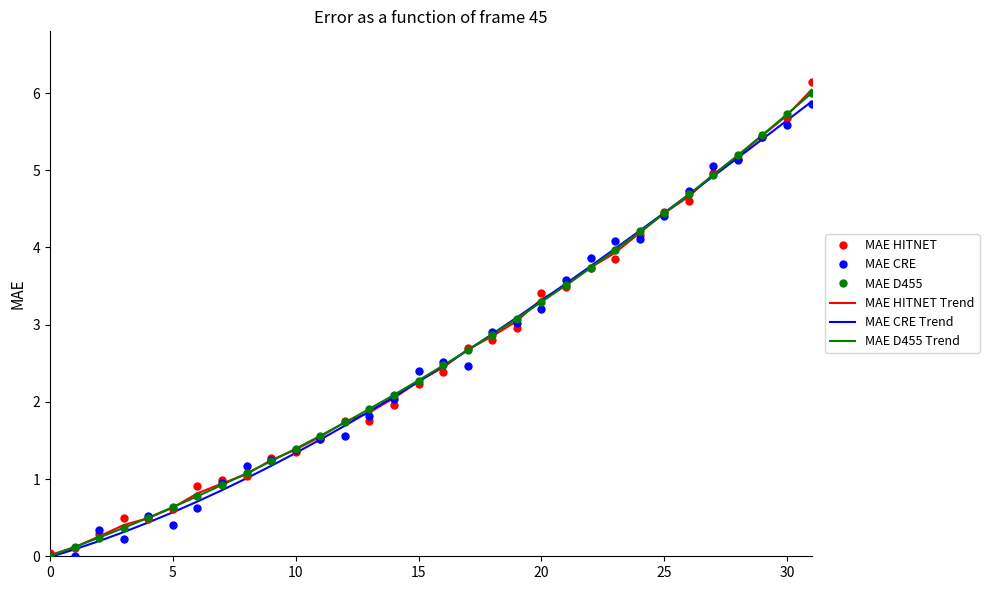

What is the greatest value displayed?

6.1